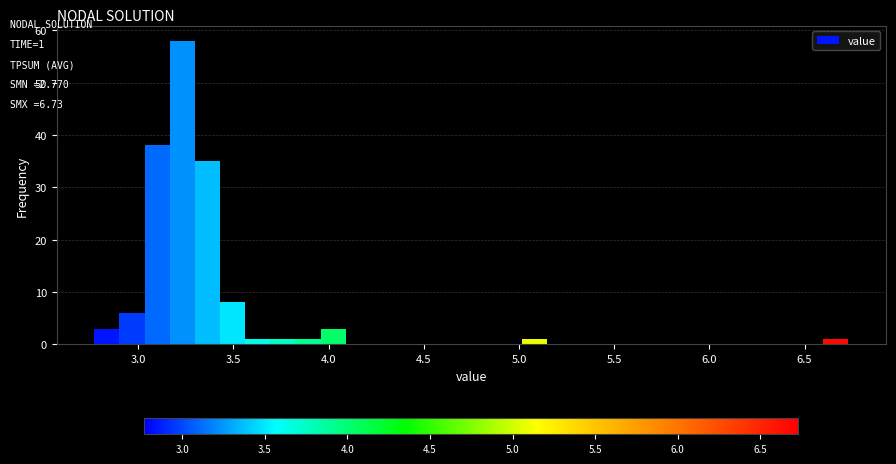

Read against the x-axis, roughly where is the centre of the tallest bar?

3.25